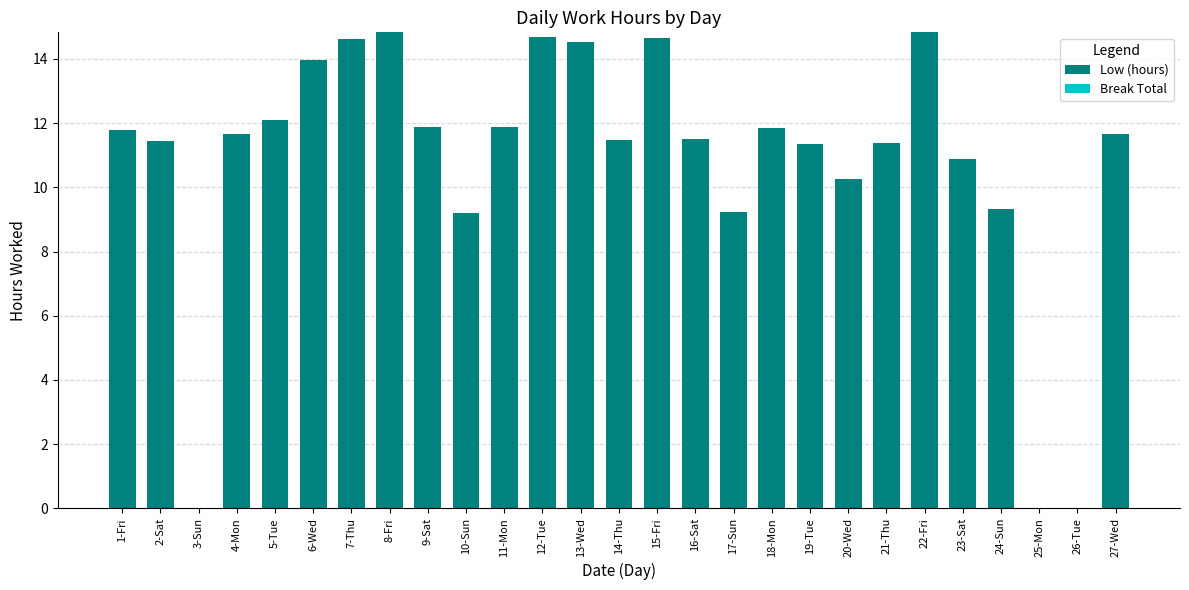

What is the change in value from 14-Thu to 20-Wed?

-1.2